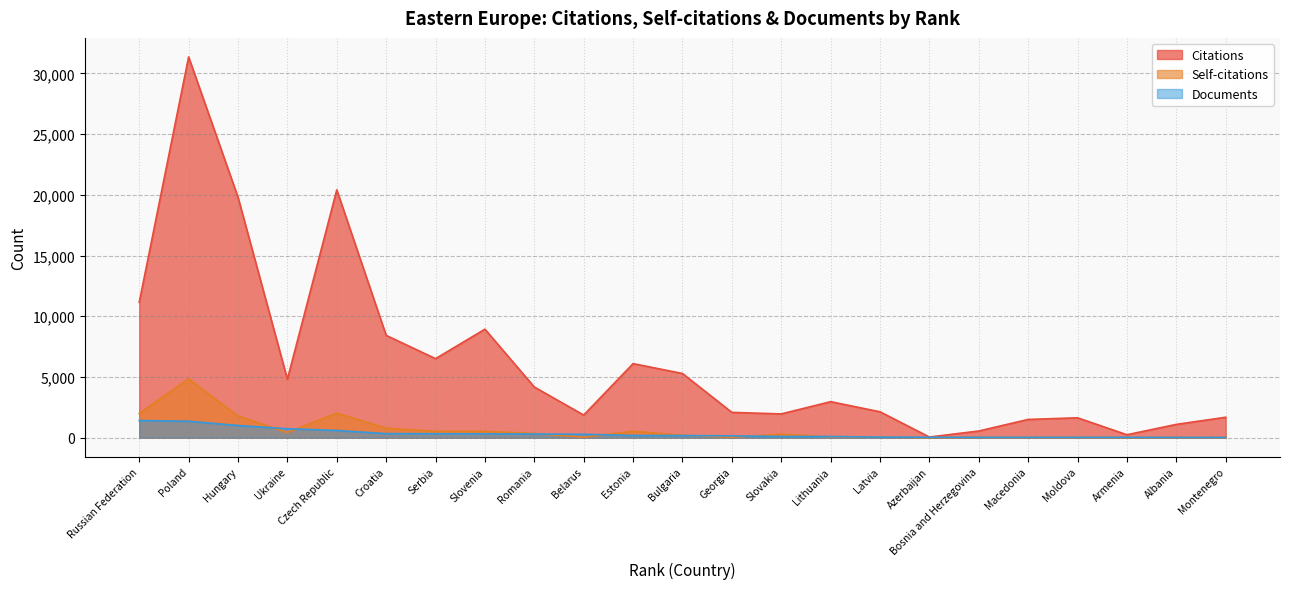

Which category has the lowest value across all series?

Azerbaijan